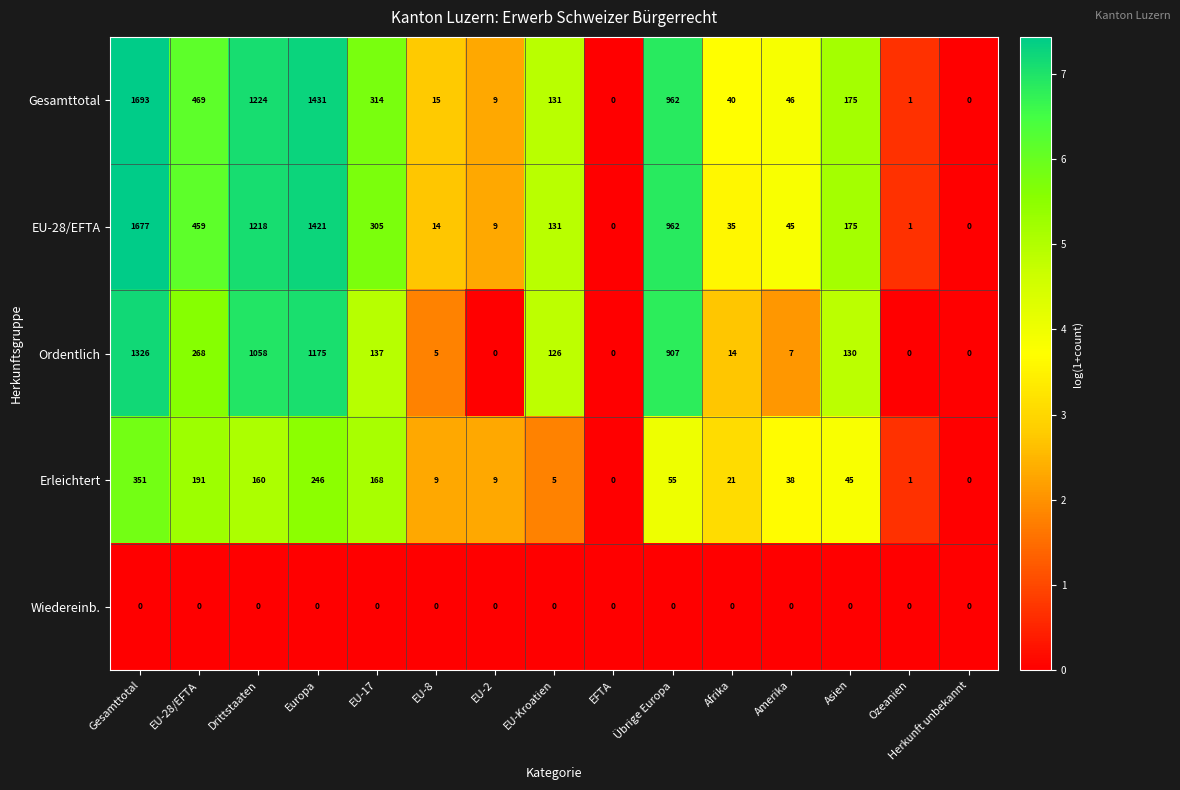

Rank the series by their maximum value, from lowest to highest.

Wiedereinb., Erleichtert, Ordentlich, EU-28/EFTA, Gesamttotal